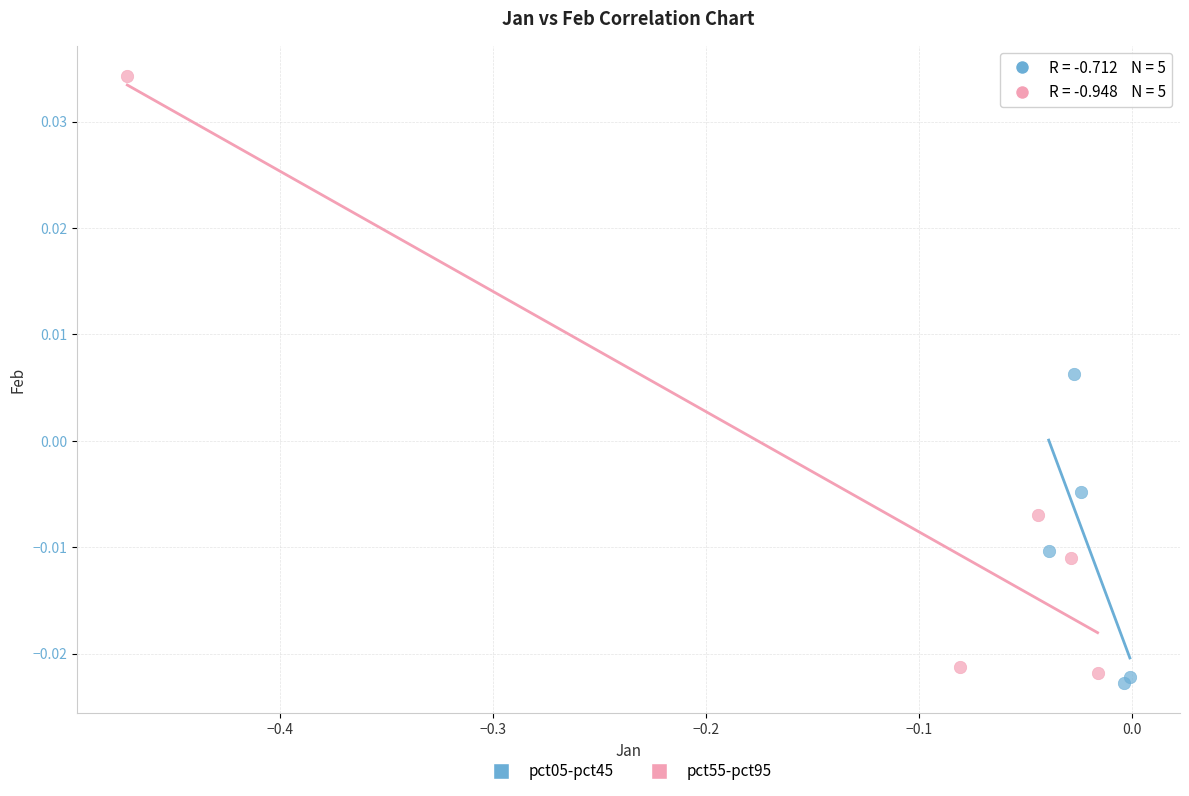

Which series has the largest Y range (max minus min)?

pct55-pct95